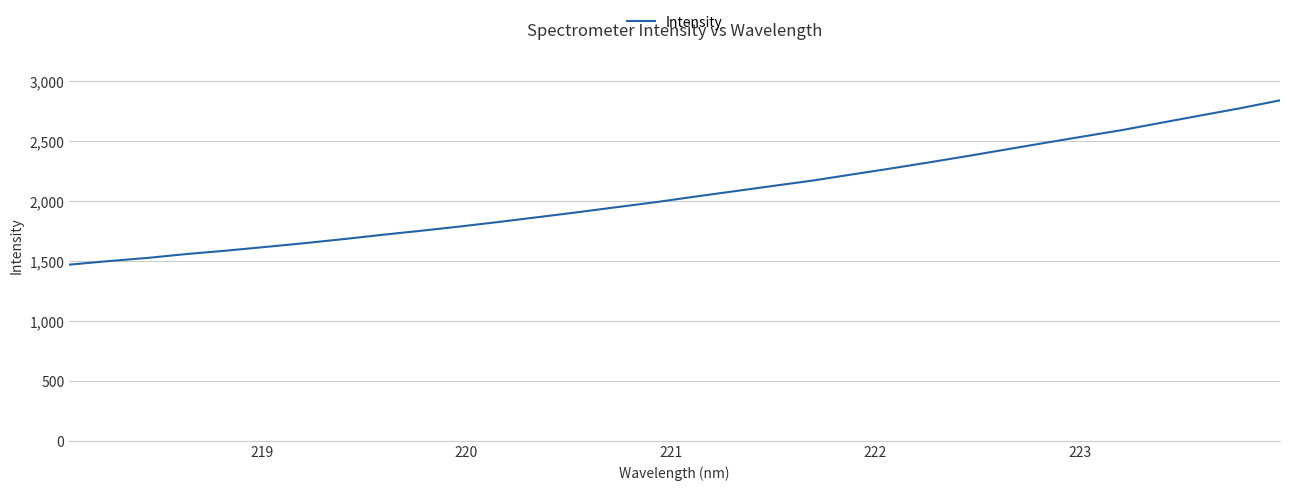

What is the minimum value shown in the chart?

1466.9